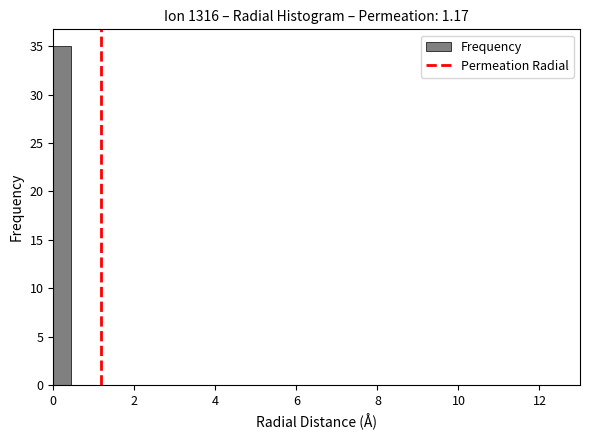

Read against the x-axis, roughly where is the centre of the tallest bar?

0.2